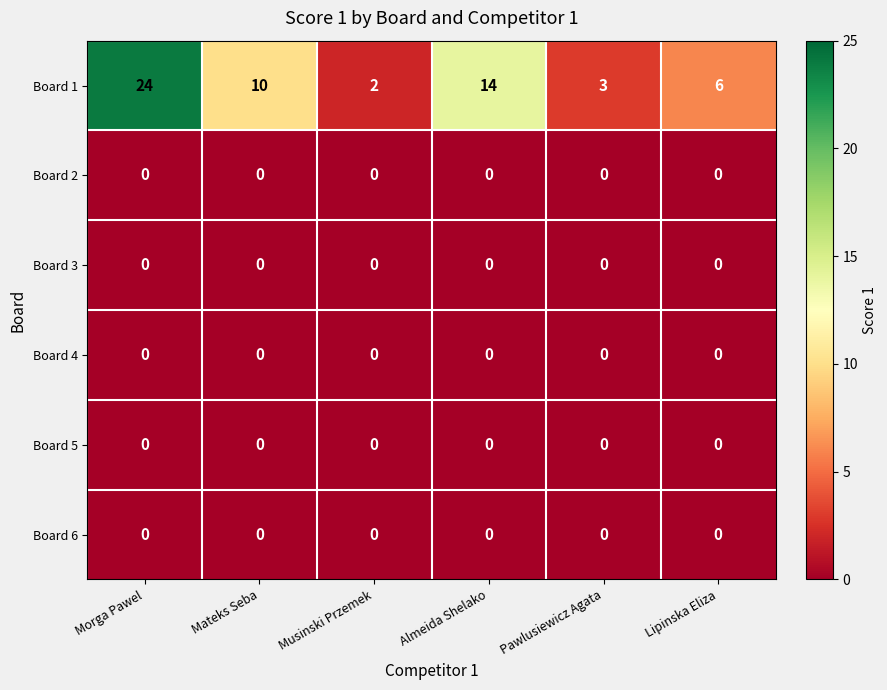

What is the maximum value shown in the chart?

24